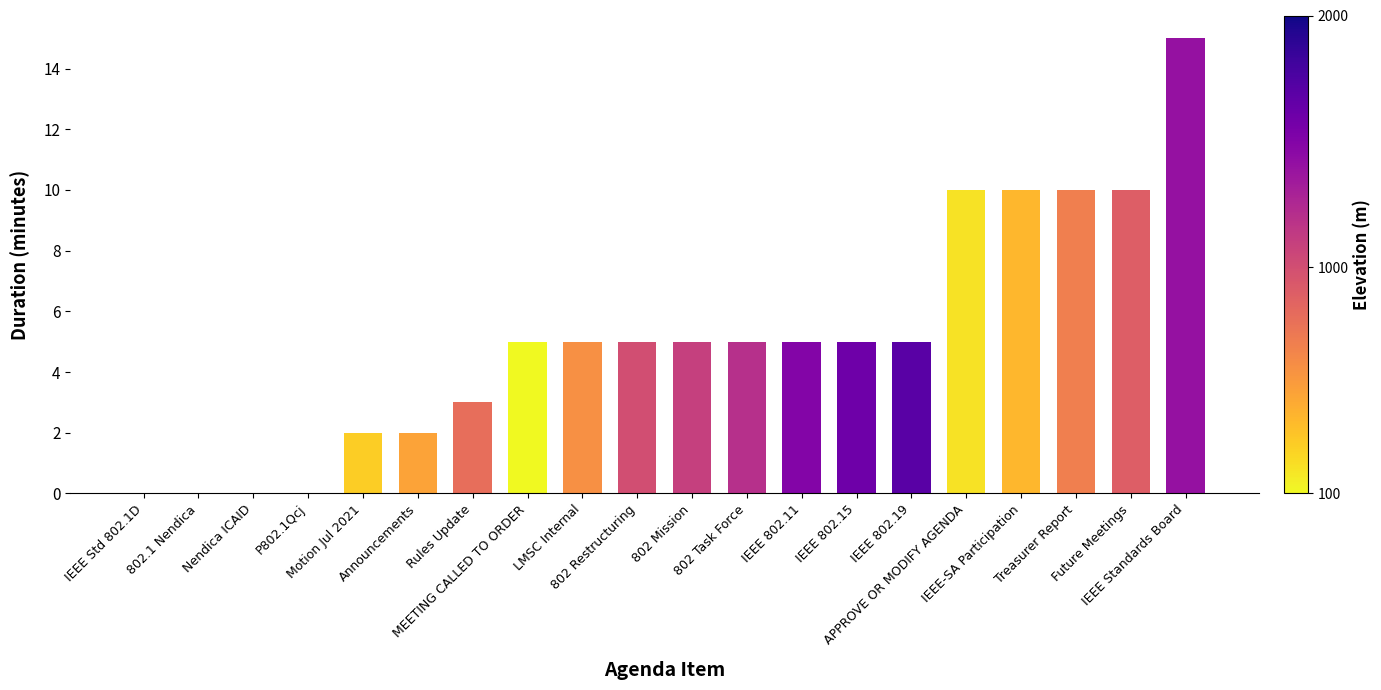

How many distinct data groups are displayed?

1